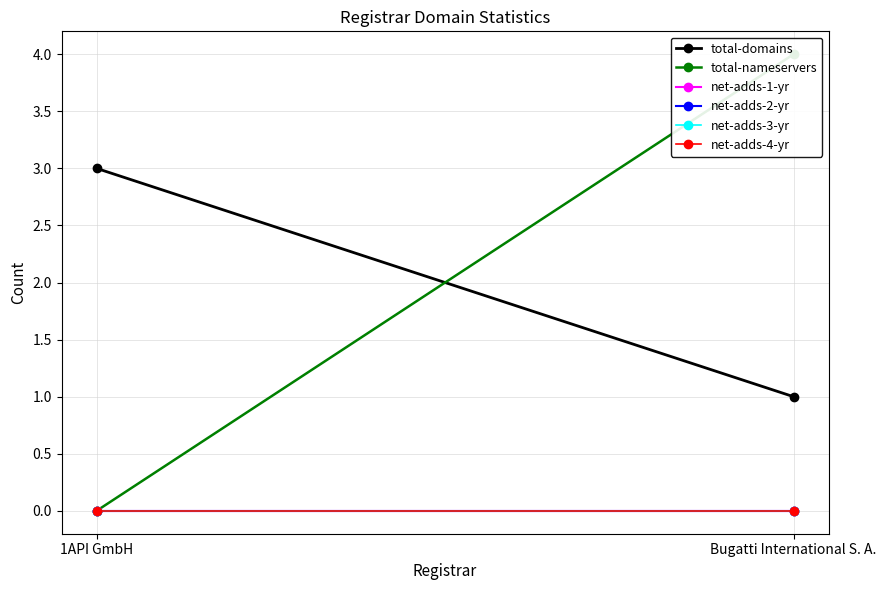

Reading right to left, extract all data points from this chart.

total-domains: Bugatti International S. A.=1	1API GmbH=3
total-nameservers: Bugatti International S. A.=4	1API GmbH=0
net-adds-1-yr: Bugatti International S. A.=0	1API GmbH=0
net-adds-2-yr: Bugatti International S. A.=0	1API GmbH=0
net-adds-3-yr: Bugatti International S. A.=0	1API GmbH=0
net-adds-4-yr: Bugatti International S. A.=0	1API GmbH=0